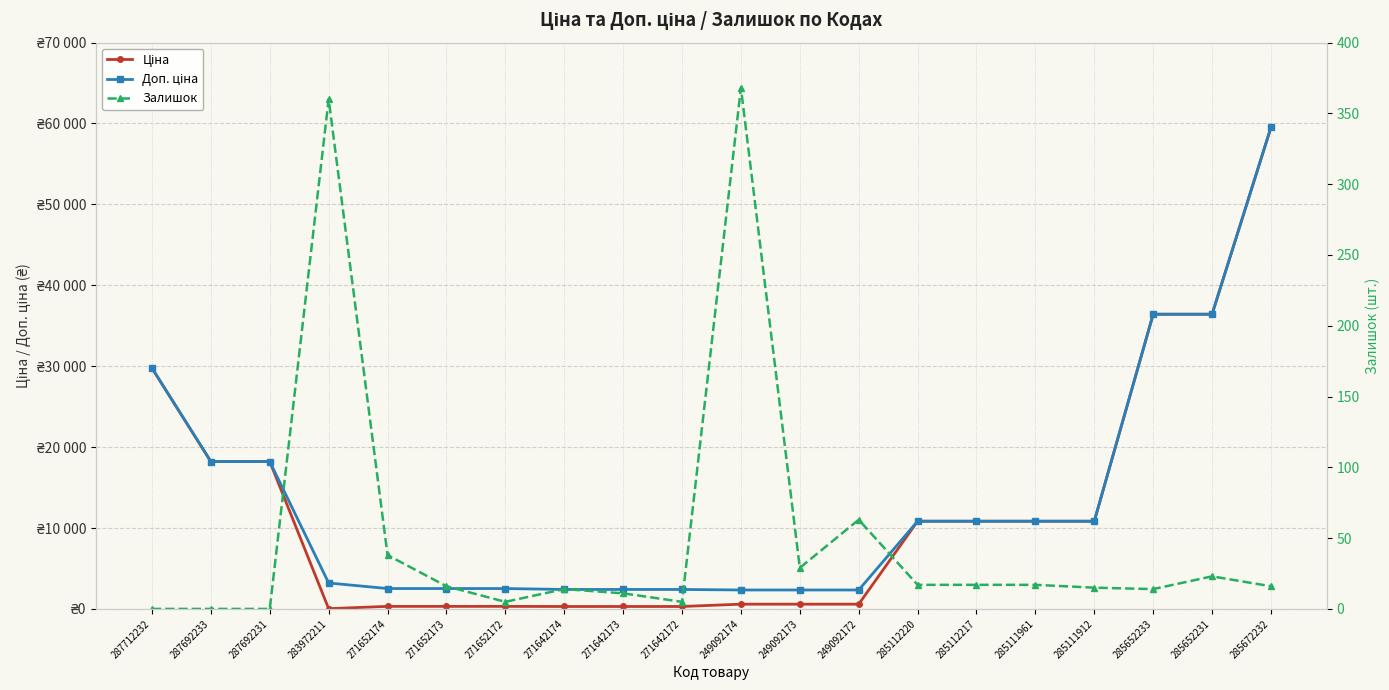

Reading right to left, extract all data points from this chart.

Ціна: 285672232=59523.0	285652231=36424.0	285652233=36424.0	285111912=10840.1	285111961=10840.1	285112217=10840.1	285112220=10840.1	249092172=584.9	249092173=584.9	249092174=584.9	271642172=300.6	271642173=300.6	271642174=300.6	271652172=314.7	271652173=314.7	271652174=314.7	283972211=32.0	287692231=18212.0	287692233=18212.0	287712232=29761.5
Доп. ціна: 285672232=59523.0	285652231=36424.0	285652233=36424.0	285111912=10840.1	285111961=10840.1	285112217=10840.1	285112220=10840.1	249092172=2339.7	249092173=2339.7	249092174=2339.7	271642172=2405.2	271642173=2405.2	271642174=2405.2	271652172=2517.5	271652173=2517.5	271652174=2517.5	283972211=3205.0	287692231=18212.0	287692233=18212.0	287712232=29761.5
Залишок: 285672232=16.0	285652231=23.0	285652233=14.0	285111912=15.0	285111961=17.0	285112217=17.0	285112220=17.0	249092172=63.0	249092173=29.0	249092174=368.0	271642172=5.0	271642173=11.0	271642174=14.0	271652172=5.0	271652173=16.0	271652174=38.0	283972211=360.0	287692231=0.0	287692233=0.0	287712232=0.0